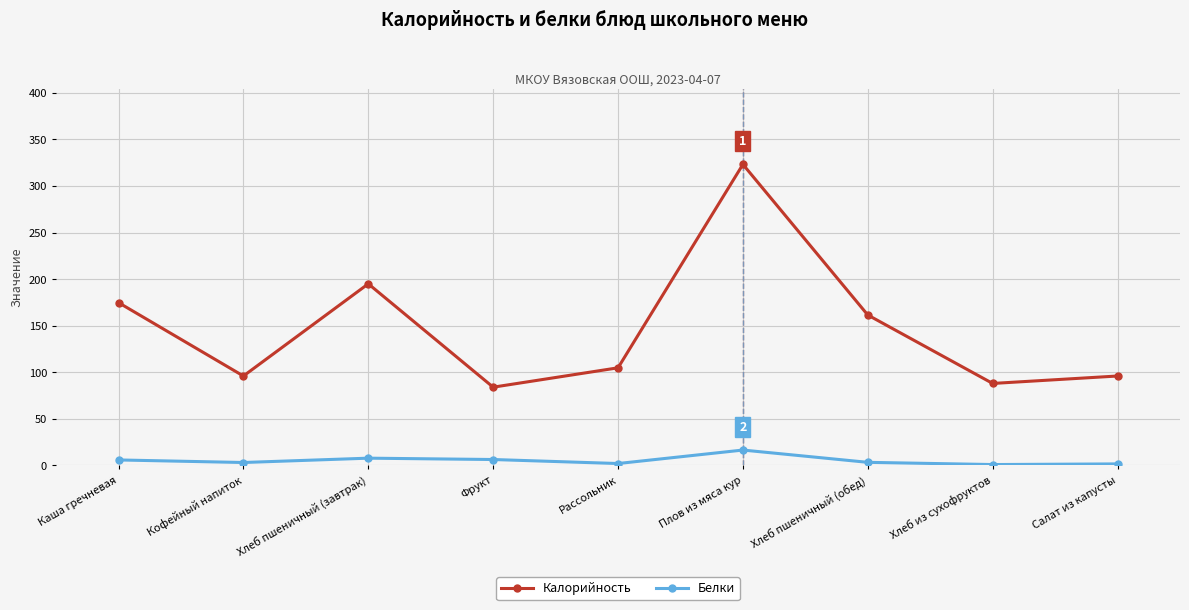

The value of Калорийность at Кофейный напиток is 42.9. True or false?

False